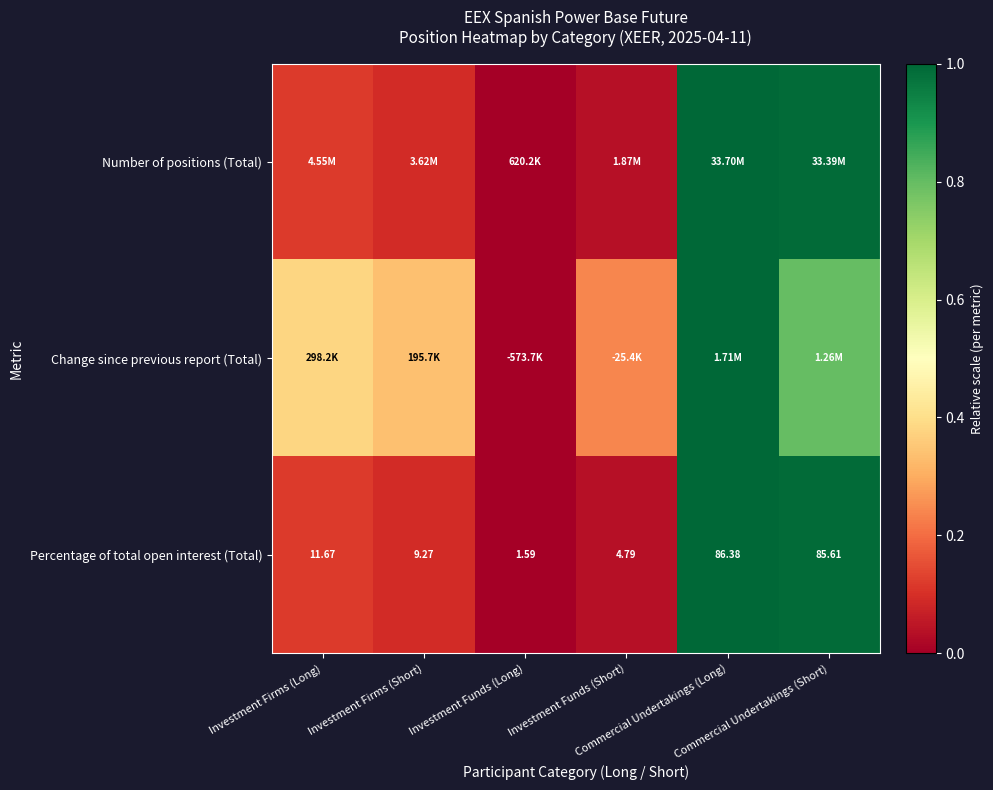

How many data points in Percentage of total open interest (Total) are above 11?

3